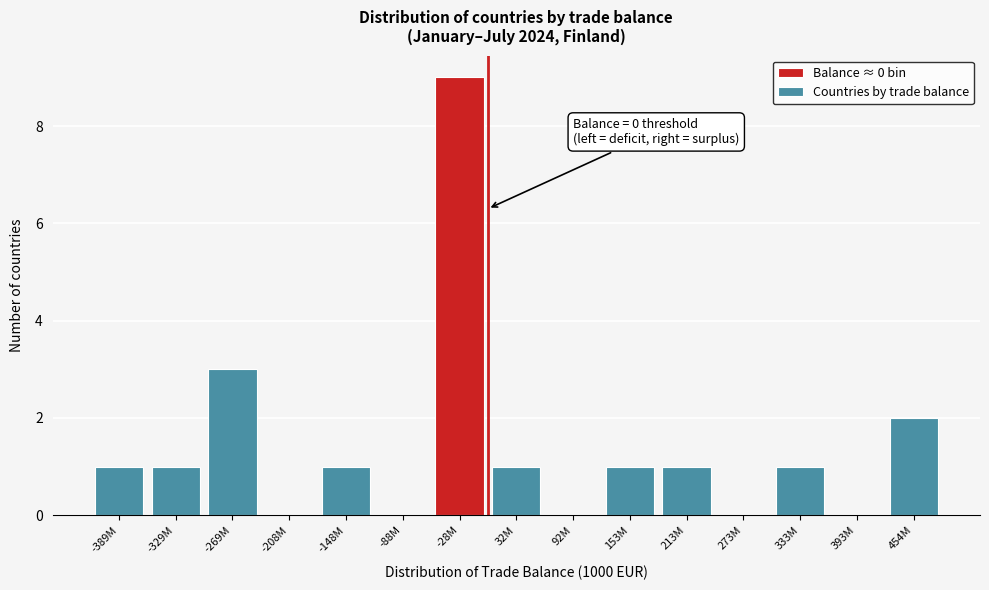

Reading right to left, what are all the values shown in this chart?

454M=2	393M=0	333M=1	273M=0	213M=1	153M=1	92M=0	32M=1	-28M=9	-88M=0	-148M=1	-208M=0	-269M=3	-329M=1	-389M=1